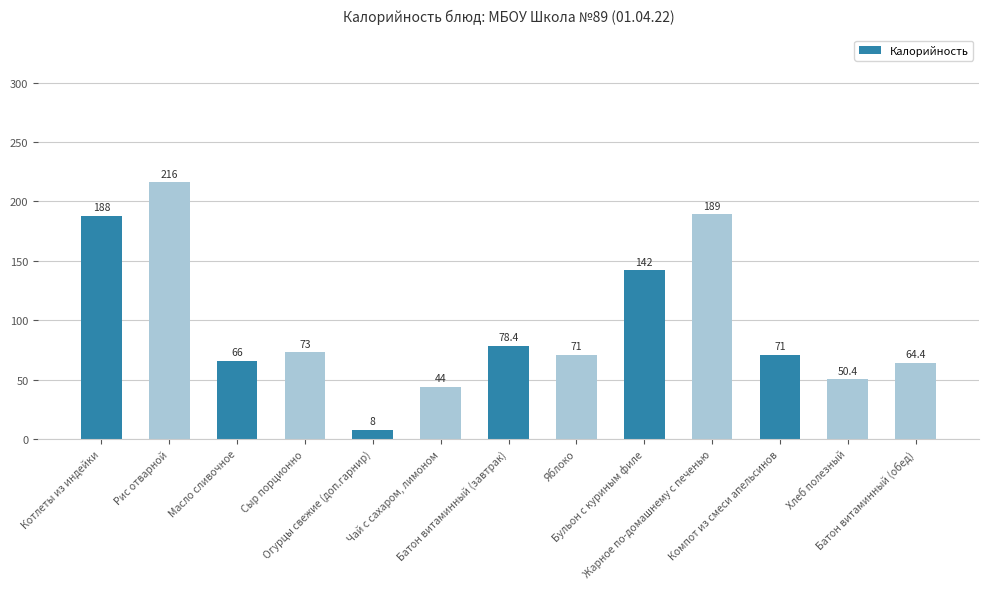

What is the value of the 4th bar from the left?

73.0